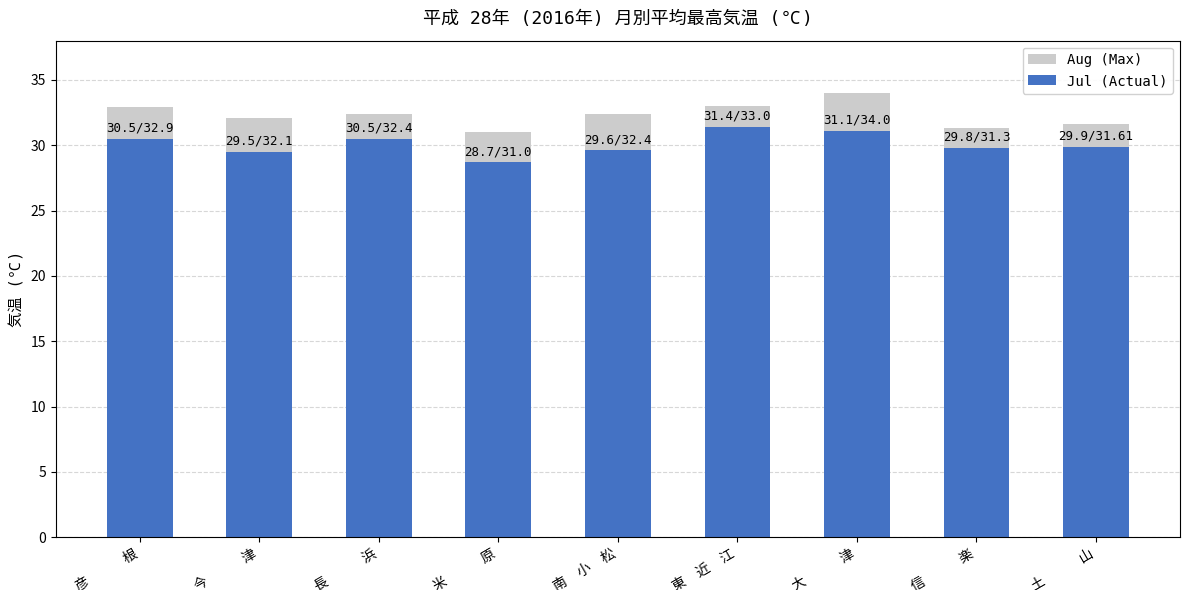

What is the sum of the Aug (Max) values at 信　　　楽 and 大　　　津?

65.3